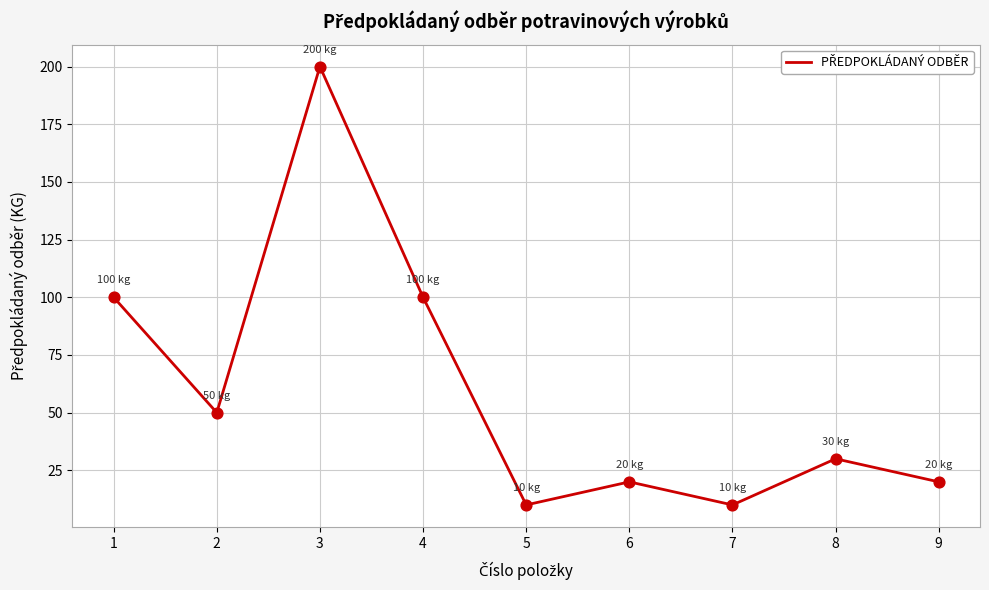

Approximately how many times larger is the value at 7 compared to 4?

0.1